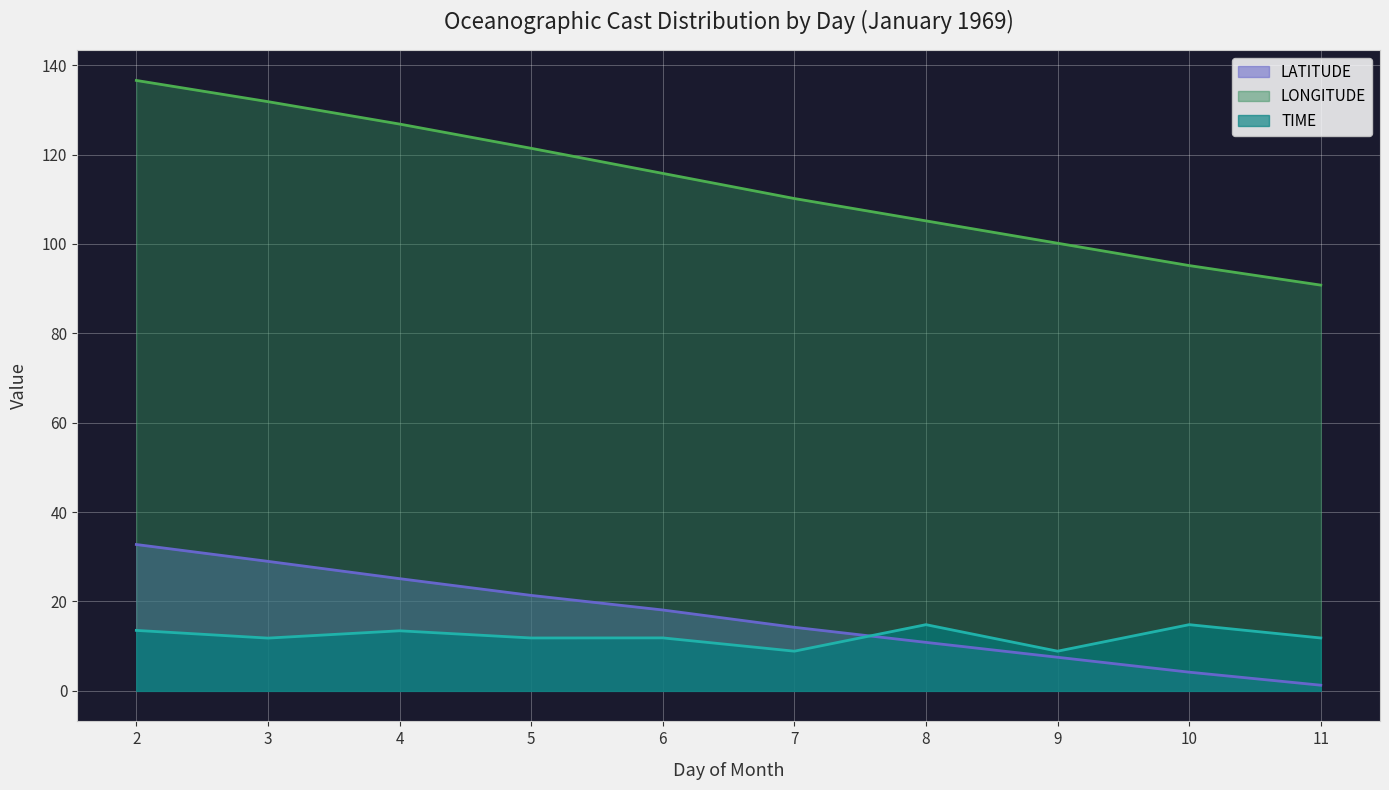

What is the difference between the second highest and minimum values in the LATITUDE series?

27.7